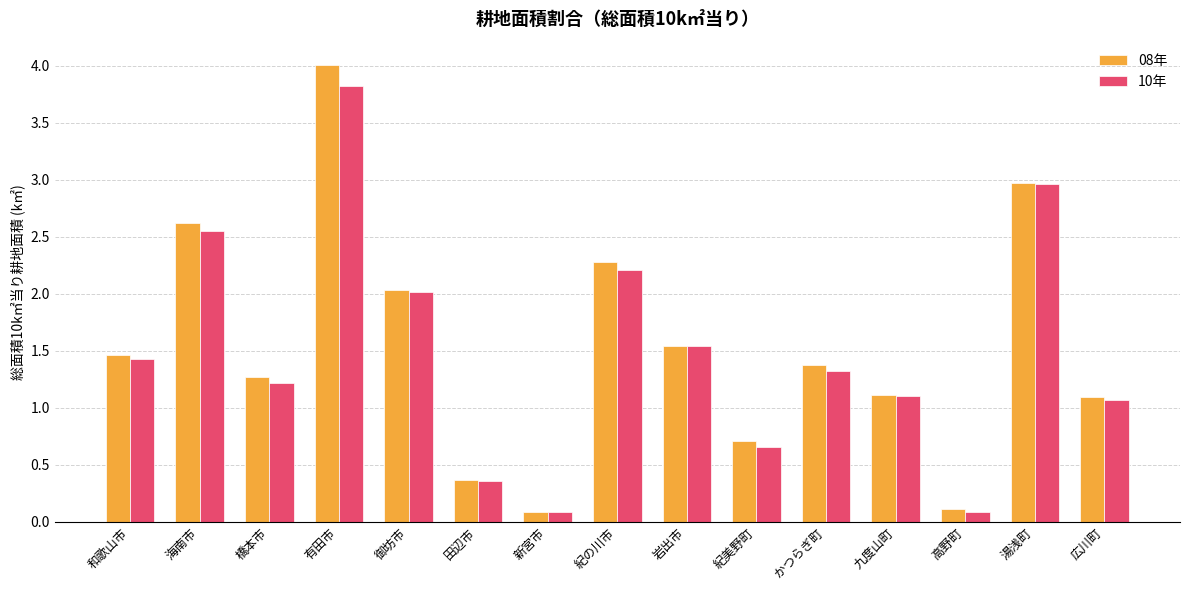

What is the difference between the second highest and second lowest values in the 10年 series?

2.9